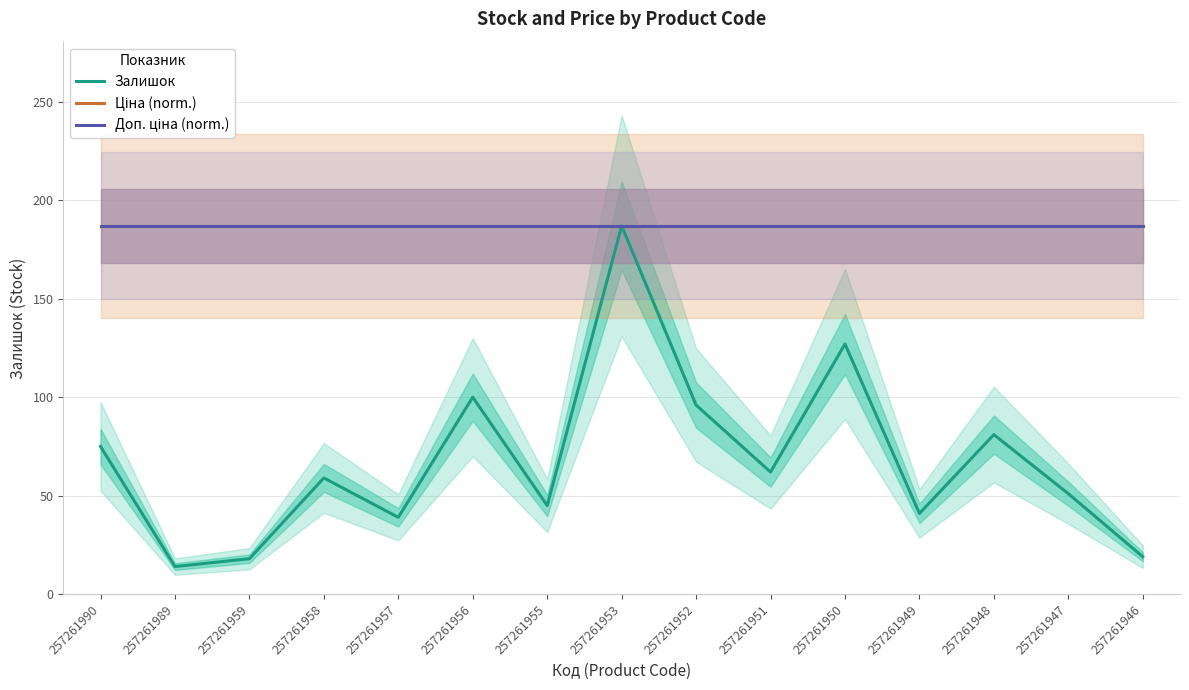

Is the value of Залишок at 257261953 greater than the value of Доп. ціна (norm.) at 257261959?

No